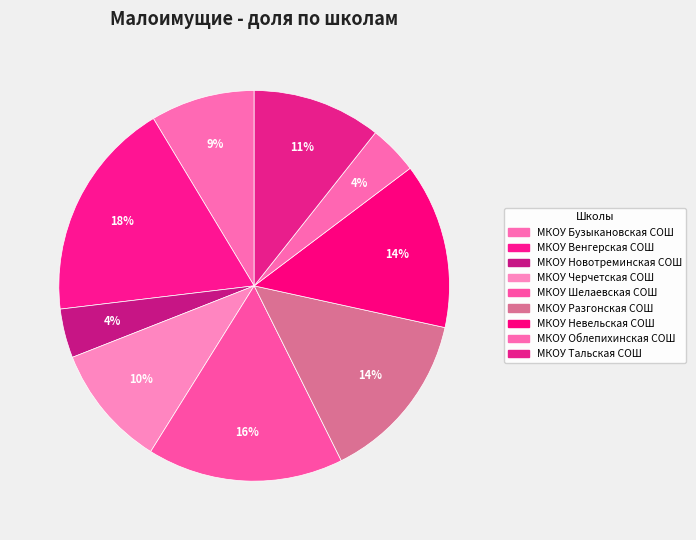

How many segments does this pie chart have?

9